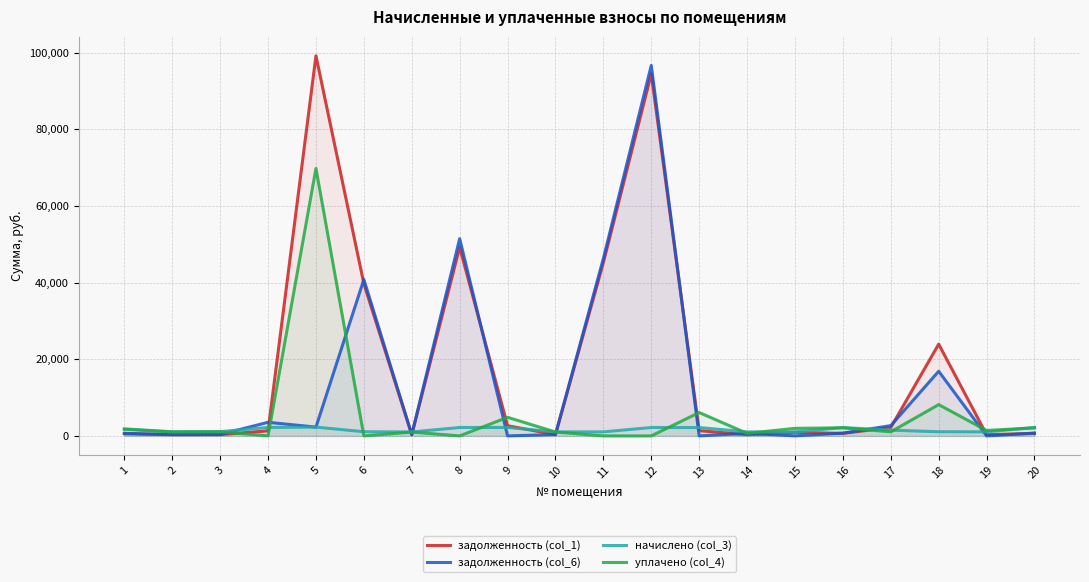

What is the difference between the maximum and second lowest values in the задолженность (col_1) series?

98837.3